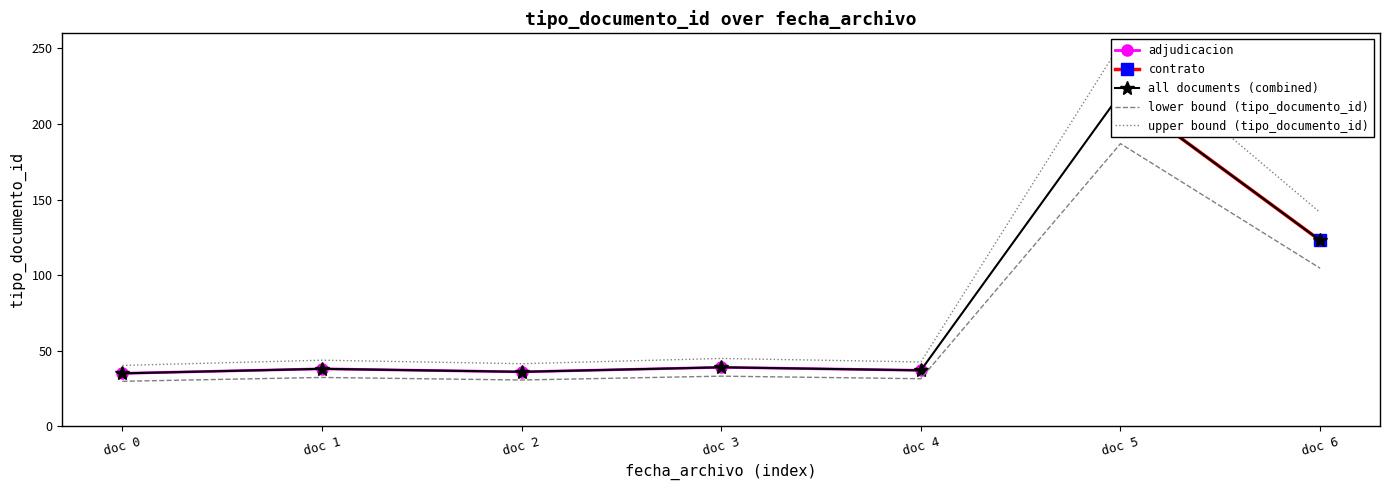

What is the value of the 4th point from the left?

39